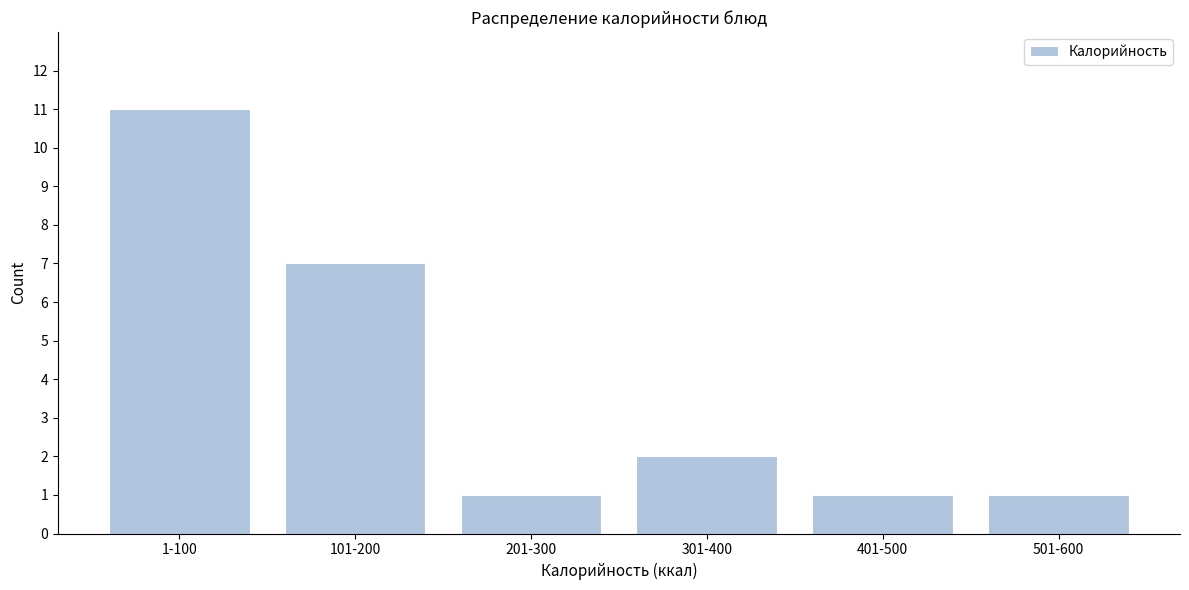

Reading left to right, extract all data points from this chart.

11	7	1	2	1	1